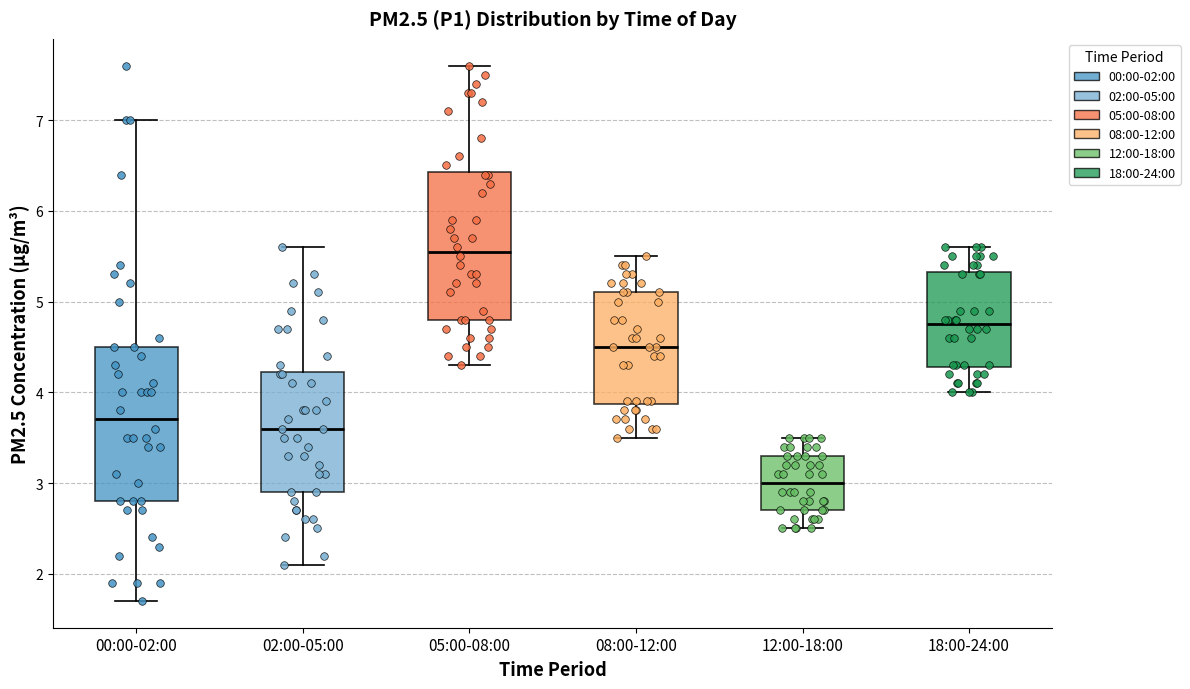

Reading left to right, transcribe this box plot: for each box, give where its median line is, the range the box spans, and where its two whiskers end, as read against the y-axis. The values are not printed on the chart, so give them approximately, as read against the axis.

00:00-02:00: median 3.7, box 2.8 to 4.5, whiskers 1.7 to 7.0
02:00-05:00: median 3.6, box 2.9 to 4.2, whiskers 2.1 to 5.6
05:00-08:00: median 5.6, box 4.8 to 6.4, whiskers 4.3 to 7.6
08:00-12:00: median 4.5, box 3.9 to 5.1, whiskers 3.5 to 5.5
12:00-18:00: median 3.0, box 2.7 to 3.3, whiskers 2.5 to 3.5
18:00-24:00: median 4.8, box 4.3 to 5.3, whiskers 4.0 to 5.6